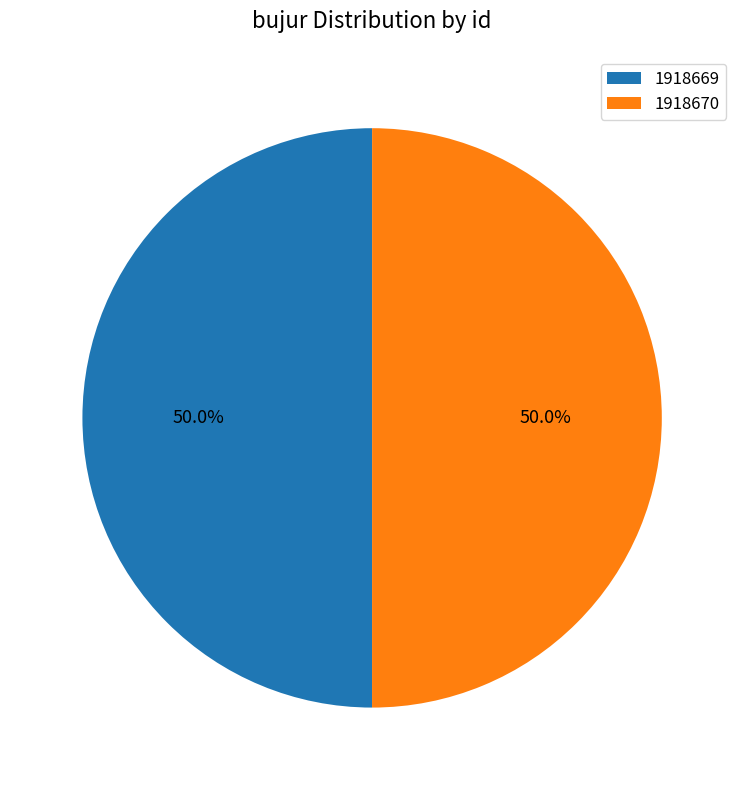

True or false: 1918670 accounts for 50% of the total.

True